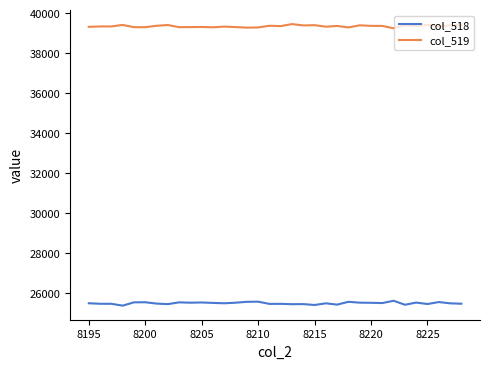

Which series has the largest total across all categories?

col_519